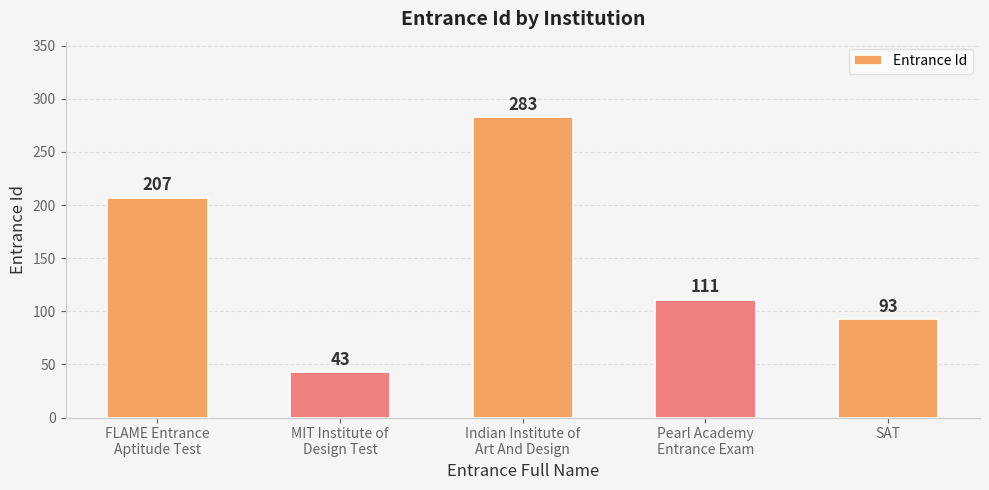

List the labels in order of value, largest first.

Indian Institute of
Art And Design, FLAME Entrance
Aptitude Test, Pearl Academy
Entrance Exam, SAT, MIT Institute of
Design Test